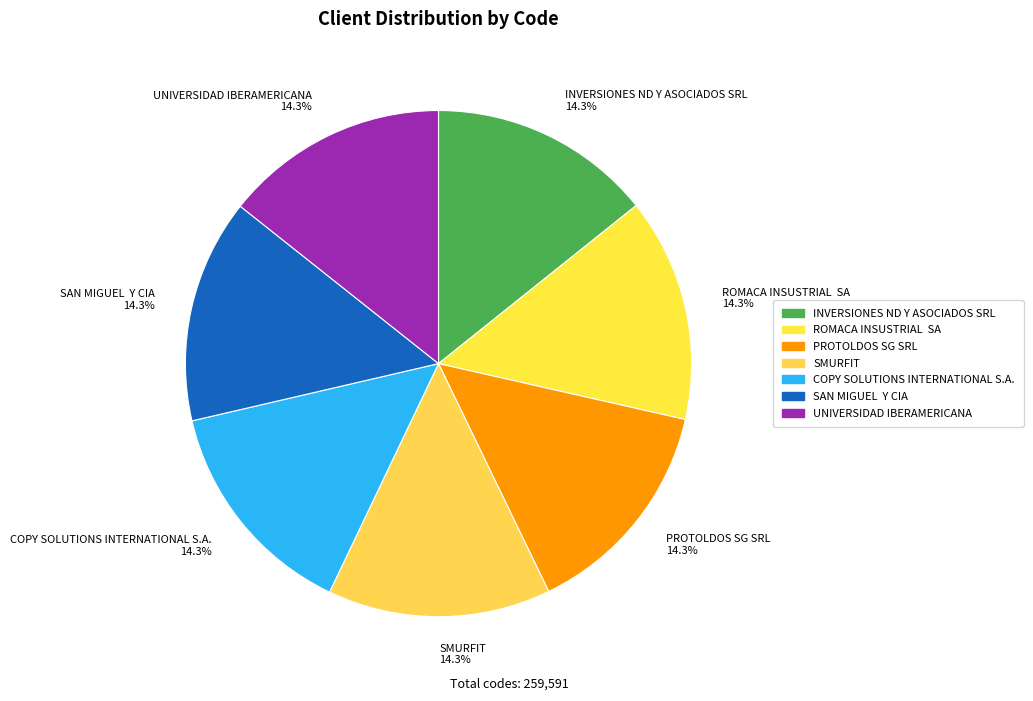

Is it true that INVERSIONES ND Y ASOCIADOS SRL is 14% of the pie?

True